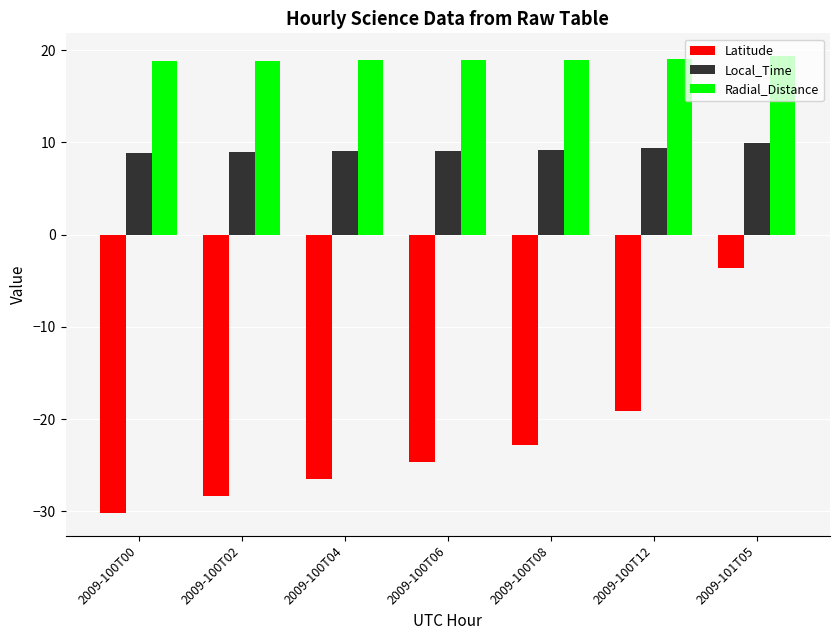

At 2009-100T06, list the series in order from smallest to largest.

Latitude, Local_Time, Radial_Distance